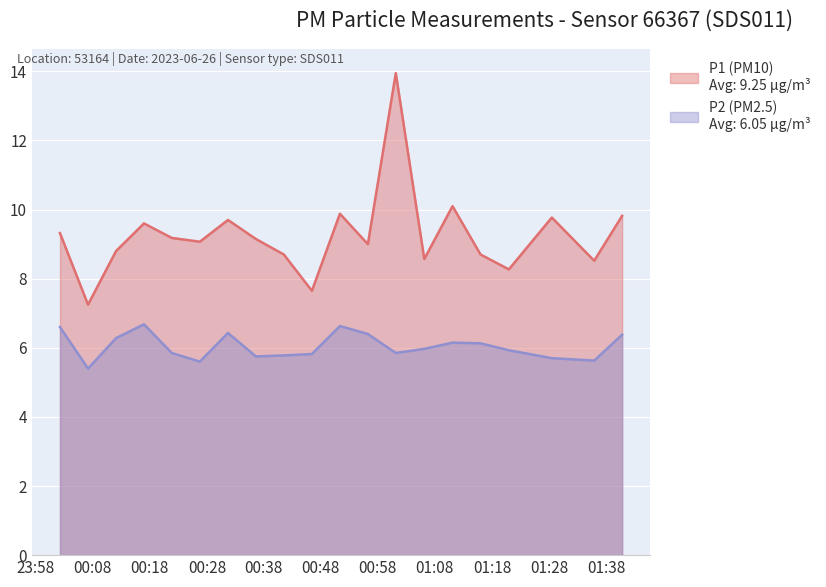

At which category does the chart reach its peak across all series?

01:02